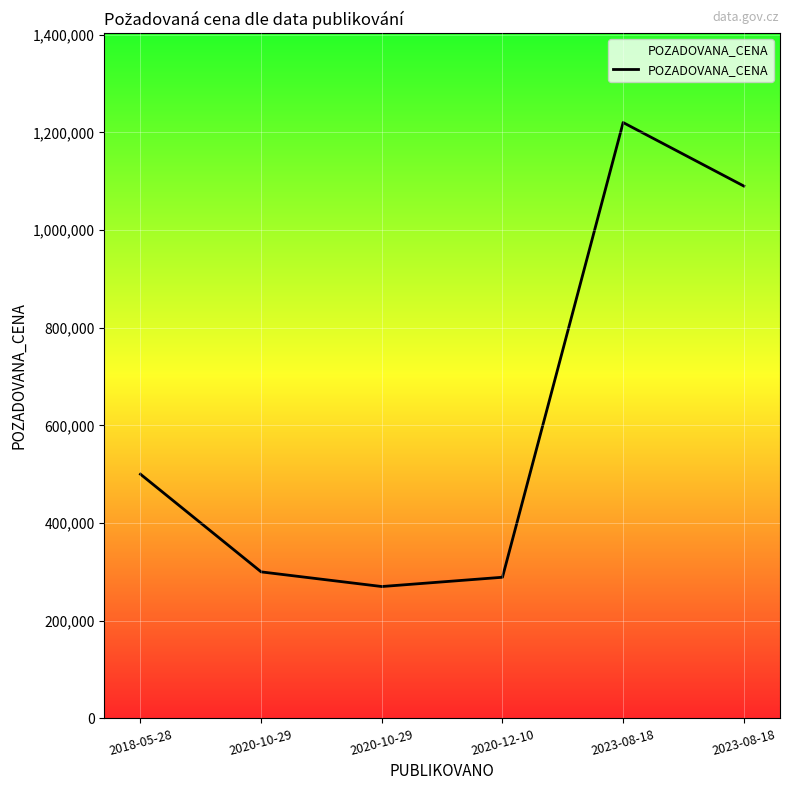

What is the sum of the values at 2023-08-18 and 2018-05-28?

1590000